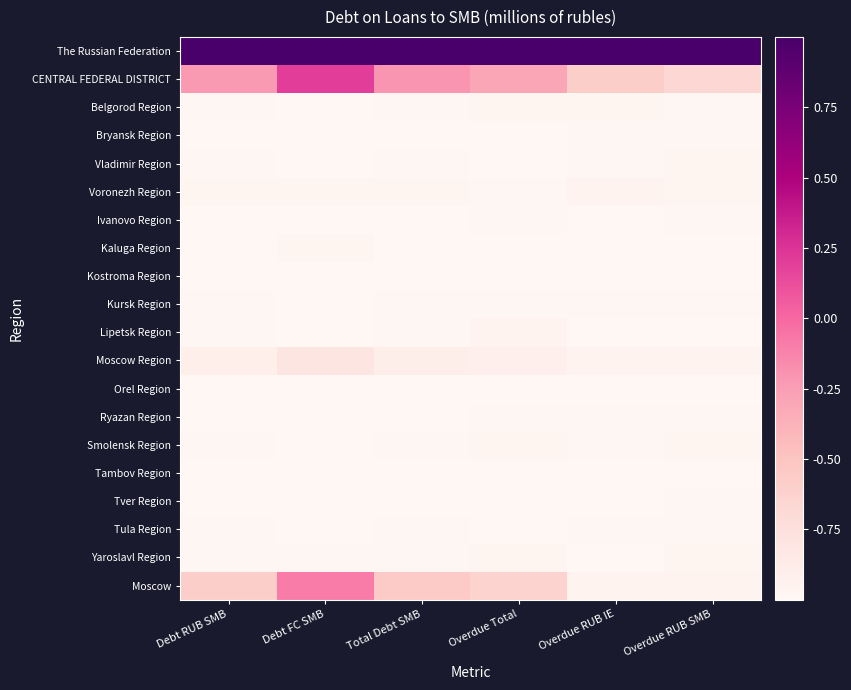

Reading left to right, list all the values displayed in this chart.

The Russian Federation: Debt RUB SMB=1.0	Debt FC SMB=1.0	Total Debt SMB=1.0	Overdue Total=1.0	Overdue RUB IE=1.0	Overdue RUB SMB=1.0
CENTRAL FEDERAL DISTRICT: Debt RUB SMB=-0.2	Debt FC SMB=0.2	Total Debt SMB=-0.2	Overdue Total=-0.3	Overdue RUB IE=-0.6	Overdue RUB SMB=-0.7
Belgorod Region: Debt RUB SMB=-1.0	Debt FC SMB=-1.0	Total Debt SMB=-1.0	Overdue Total=-1.0	Overdue RUB IE=-1.0	Overdue RUB SMB=-1.0
Bryansk Region: Debt RUB SMB=-1.0	Debt FC SMB=-1.0	Total Debt SMB=-1.0	Overdue Total=-1.0	Overdue RUB IE=-1.0	Overdue RUB SMB=-1.0
Vladimir Region: Debt RUB SMB=-1.0	Debt FC SMB=-1.0	Total Debt SMB=-1.0	Overdue Total=-1.0	Overdue RUB IE=-1.0	Overdue RUB SMB=-1.0
Voronezh Region: Debt RUB SMB=-1.0	Debt FC SMB=-1.0	Total Debt SMB=-1.0	Overdue Total=-1.0	Overdue RUB IE=-1.0	Overdue RUB SMB=-1.0
Ivanovo Region: Debt RUB SMB=-1.0	Debt FC SMB=-1.0	Total Debt SMB=-1.0	Overdue Total=-1.0	Overdue RUB IE=-1.0	Overdue RUB SMB=-1.0
Kaluga Region: Debt RUB SMB=-1.0	Debt FC SMB=-1.0	Total Debt SMB=-1.0	Overdue Total=-1.0	Overdue RUB IE=-1.0	Overdue RUB SMB=-1.0
Kostroma Region: Debt RUB SMB=-1.0	Debt FC SMB=-1.0	Total Debt SMB=-1.0	Overdue Total=-1.0	Overdue RUB IE=-1.0	Overdue RUB SMB=-1.0
Kursk Region: Debt RUB SMB=-1.0	Debt FC SMB=-1.0	Total Debt SMB=-1.0	Overdue Total=-1.0	Overdue RUB IE=-1.0	Overdue RUB SMB=-1.0
Lipetsk Region: Debt RUB SMB=-1.0	Debt FC SMB=-1.0	Total Debt SMB=-1.0	Overdue Total=-1.0	Overdue RUB IE=-1.0	Overdue RUB SMB=-1.0
Moscow Region: Debt RUB SMB=-0.9	Debt FC SMB=-0.8	Total Debt SMB=-0.9	Overdue Total=-0.9	Overdue RUB IE=-1.0	Overdue RUB SMB=-1.0
Orel Region: Debt RUB SMB=-1.0	Debt FC SMB=-1.0	Total Debt SMB=-1.0	Overdue Total=-1.0	Overdue RUB IE=-1.0	Overdue RUB SMB=-1.0
Ryazan Region: Debt RUB SMB=-1.0	Debt FC SMB=-1.0	Total Debt SMB=-1.0	Overdue Total=-1.0	Overdue RUB IE=-1.0	Overdue RUB SMB=-1.0
Smolensk Region: Debt RUB SMB=-1.0	Debt FC SMB=-1.0	Total Debt SMB=-1.0	Overdue Total=-1.0	Overdue RUB IE=-1.0	Overdue RUB SMB=-1.0
Tambov Region: Debt RUB SMB=-1.0	Debt FC SMB=-1.0	Total Debt SMB=-1.0	Overdue Total=-1.0	Overdue RUB IE=-1.0	Overdue RUB SMB=-1.0
Tver Region: Debt RUB SMB=-1.0	Debt FC SMB=-1.0	Total Debt SMB=-1.0	Overdue Total=-1.0	Overdue RUB IE=-1.0	Overdue RUB SMB=-1.0
Tula Region: Debt RUB SMB=-1.0	Debt FC SMB=-1.0	Total Debt SMB=-1.0	Overdue Total=-1.0	Overdue RUB IE=-1.0	Overdue RUB SMB=-1.0
Yaroslavl Region: Debt RUB SMB=-1.0	Debt FC SMB=-1.0	Total Debt SMB=-1.0	Overdue Total=-1.0	Overdue RUB IE=-1.0	Overdue RUB SMB=-1.0
Moscow: Debt RUB SMB=-0.6	Debt FC SMB=-0.1	Total Debt SMB=-0.6	Overdue Total=-0.6	Overdue RUB IE=-1.0	Overdue RUB SMB=-1.0